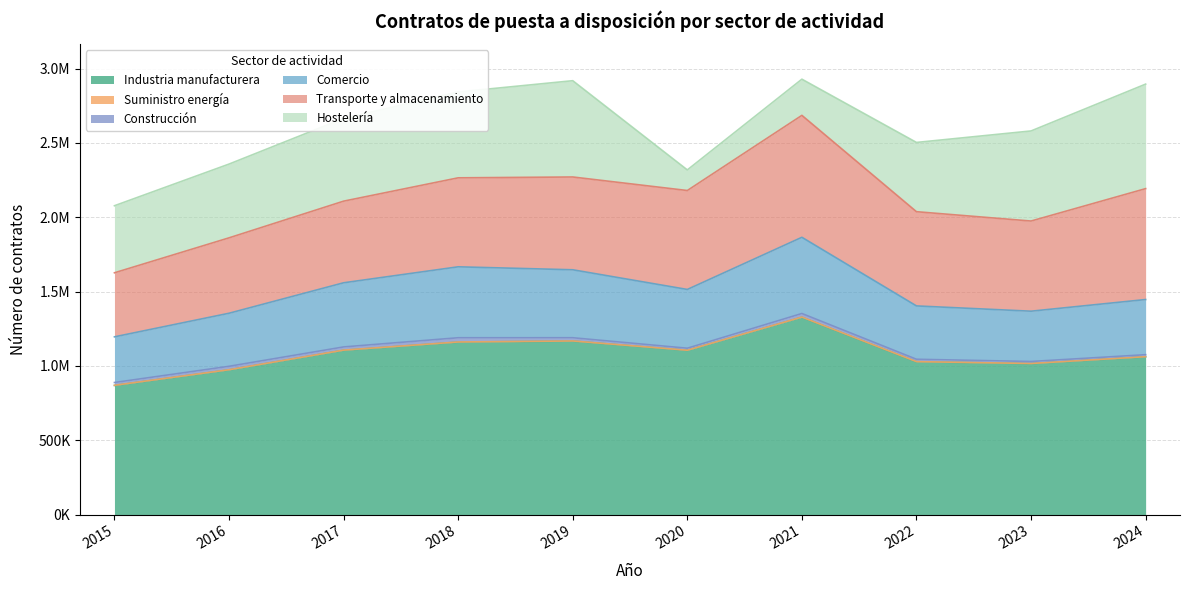

Which category has the lowest value in the Construcción series?

2024